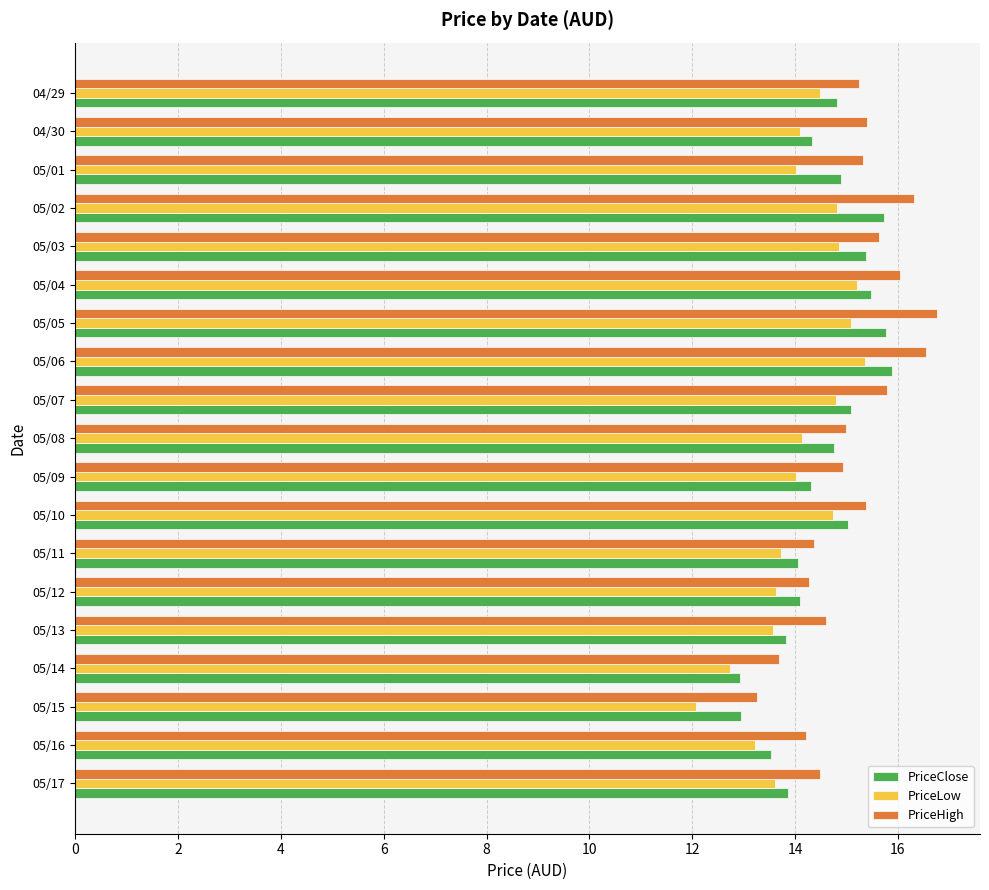

What is the total value across all series at 04/29?

44.5